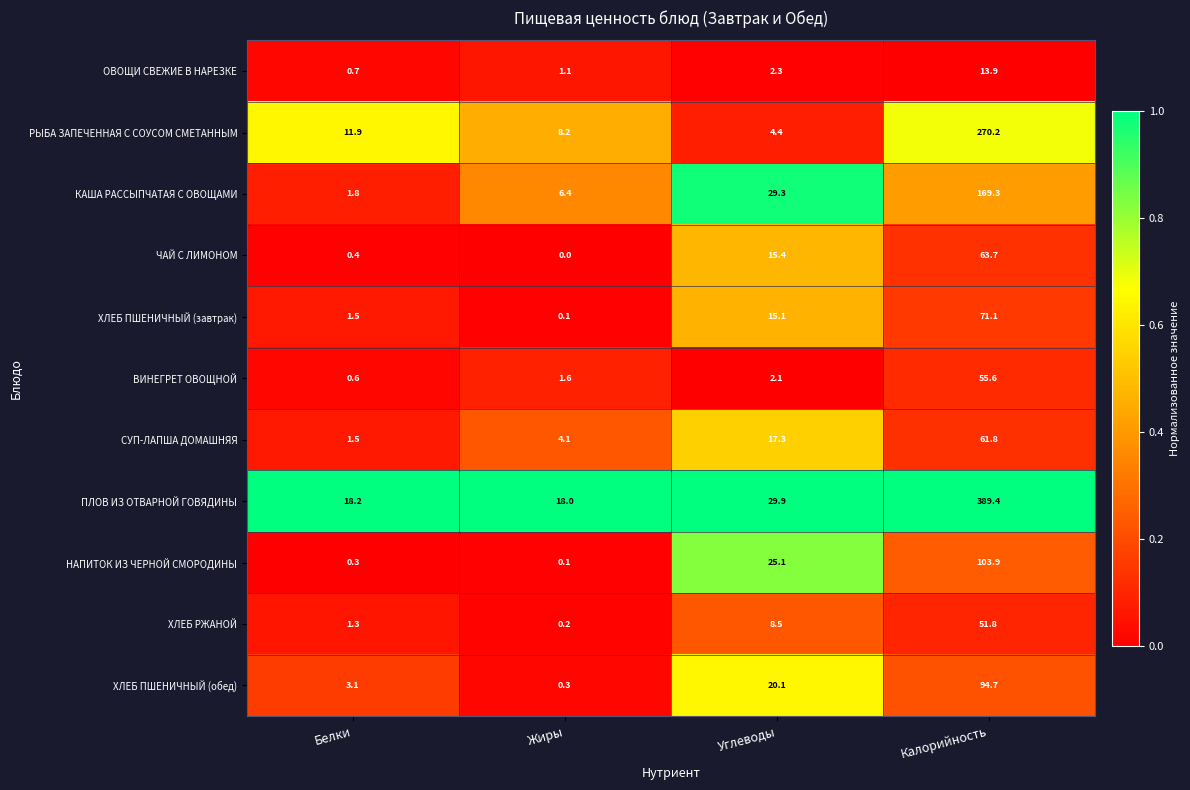

Which series has the widest spread of values?

ПЛОВ ИЗ ОТВАРНОЙ ГОВЯДИНЫ